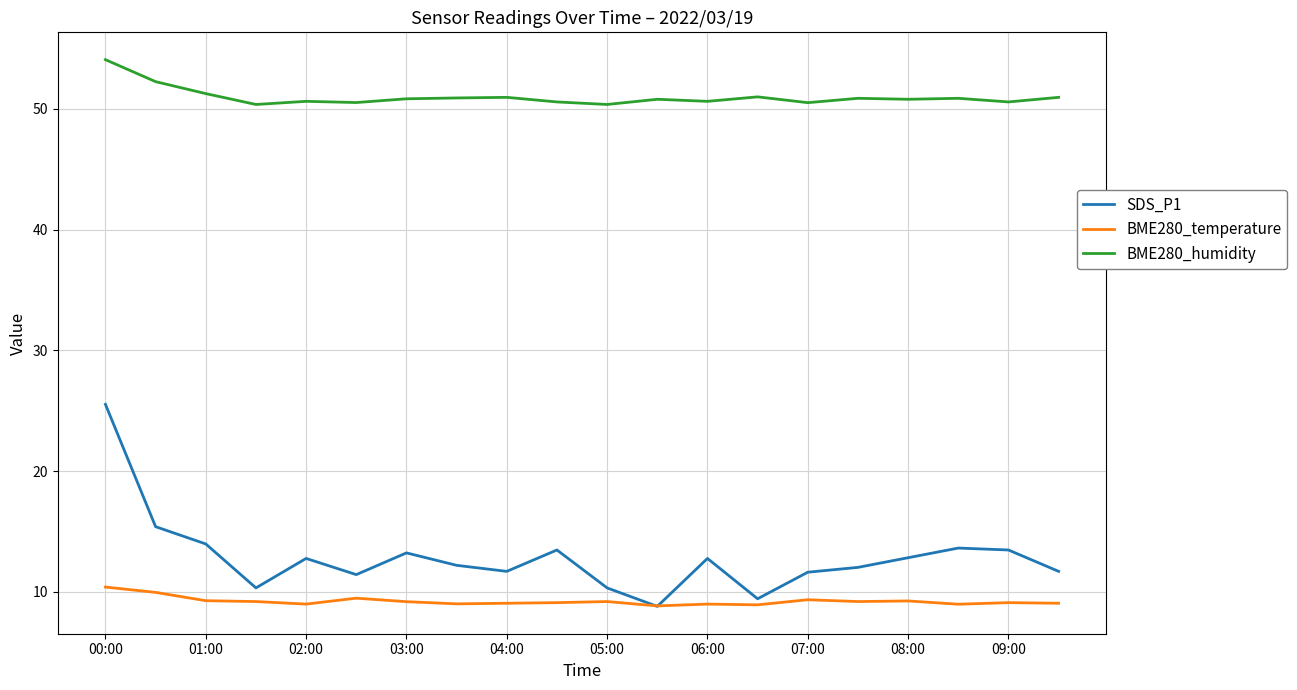

Which series has the largest range (max minus min)?

SDS_P1